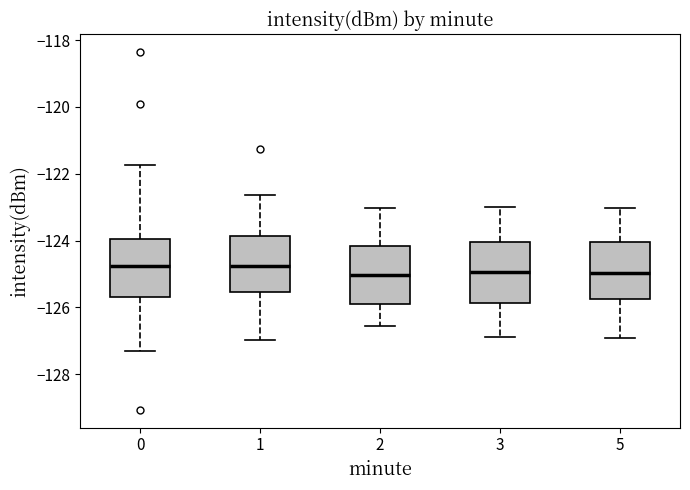

Reading left to right, read every box against the y-axis: the position of its median line, the range the box covers, and the ends of its whiskers. The values are not printed on the chart, so give them approximately, as read against the axis.

0: median -124.8, box -125.6 to -124.0, whiskers -127.4 to -121.8
1: median -124.8, box -125.6 to -123.8, whiskers -127.0 to -122.6
2: median -125.0, box -125.8 to -124.2, whiskers -126.6 to -123.0
3: median -125.0, box -125.8 to -124.0, whiskers -126.8 to -123.0
5: median -125.0, box -125.8 to -124.0, whiskers -126.8 to -123.0